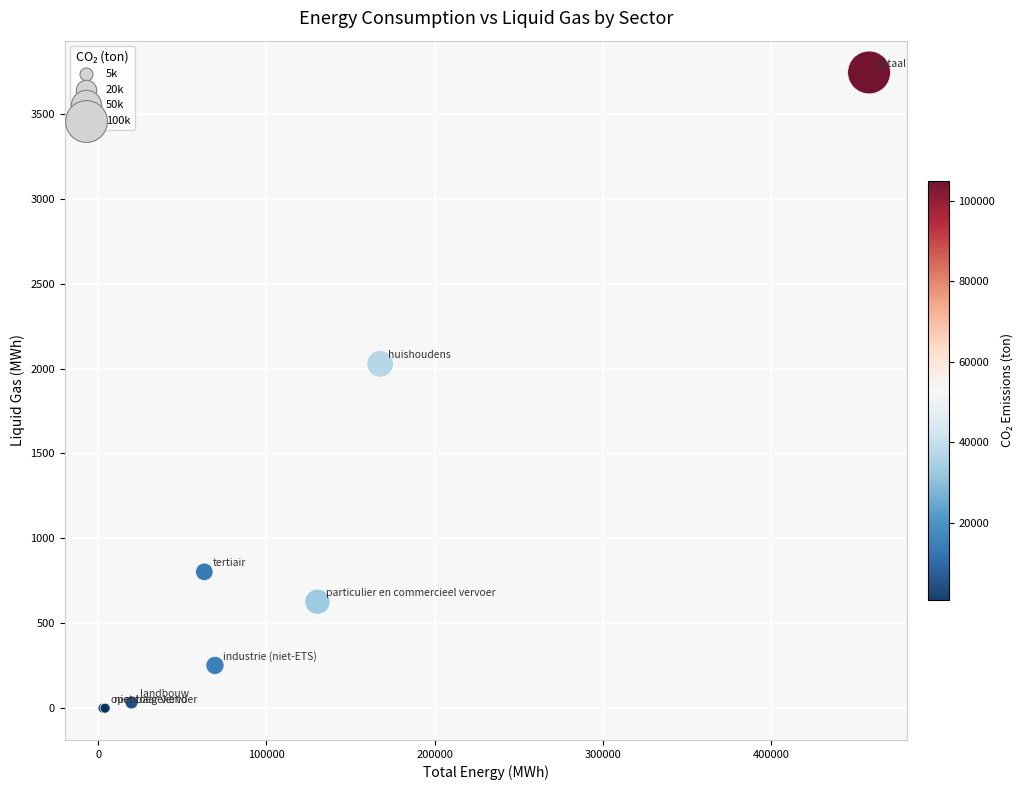

What Y value in the scatter plot is closest to 1871?

2027.7